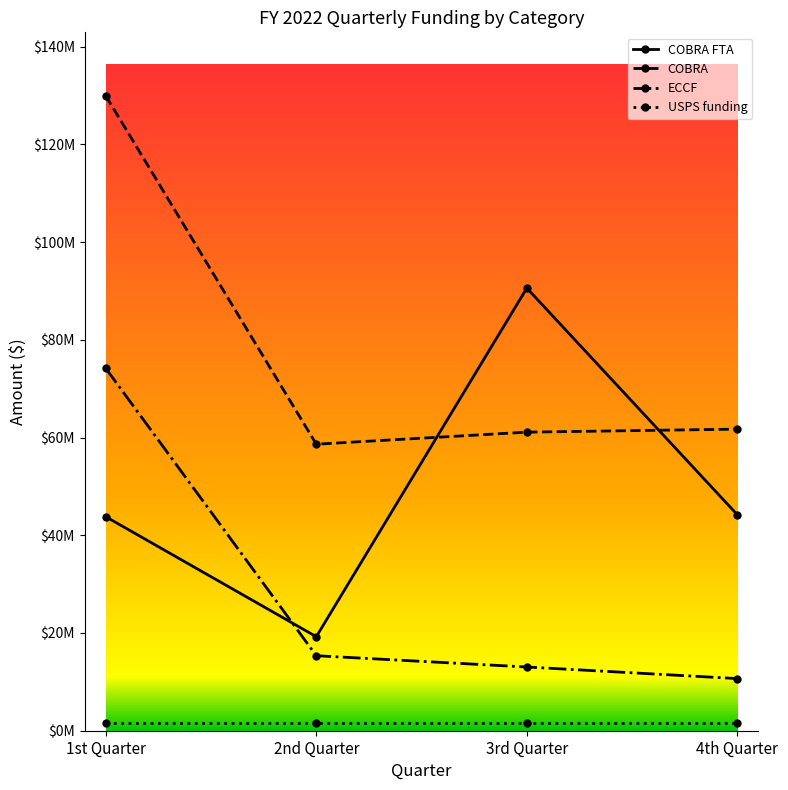

Does the chart have visible grid lines?

No